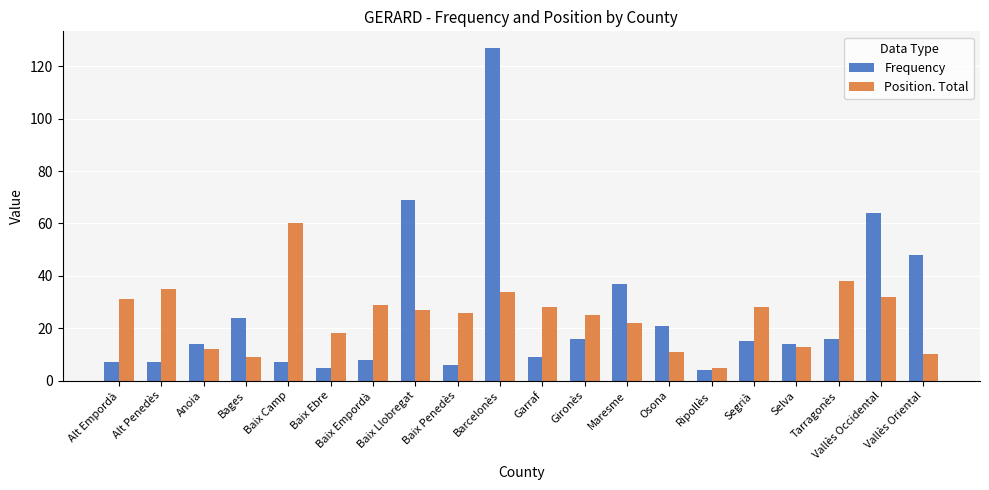

The value of Position. Total at Barcelonès is 34. True or false?

True